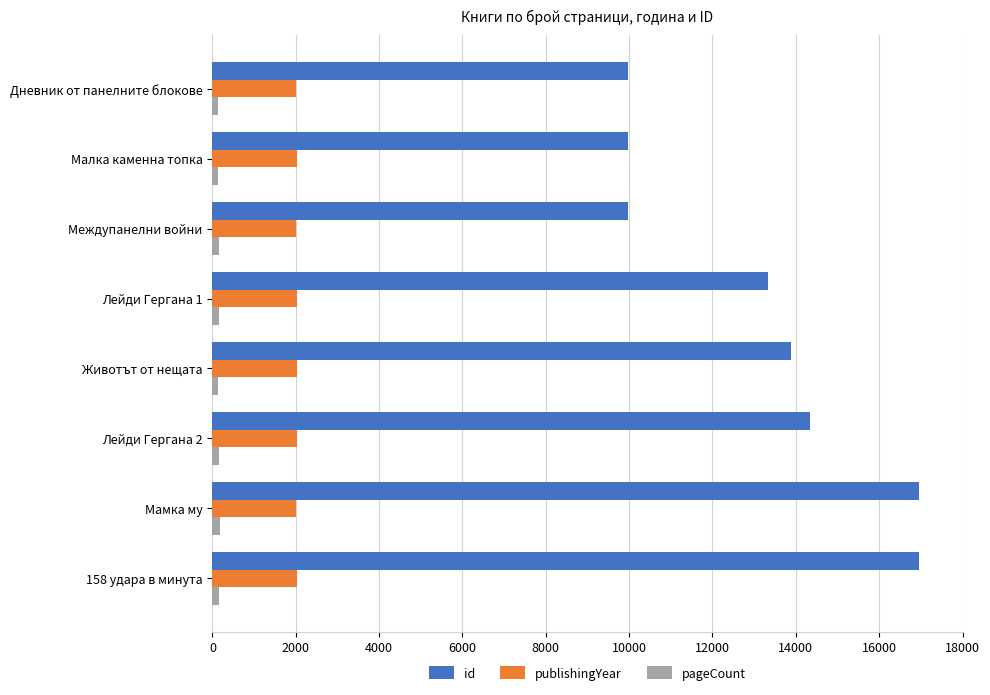

Which series has the largest total across all categories?

id